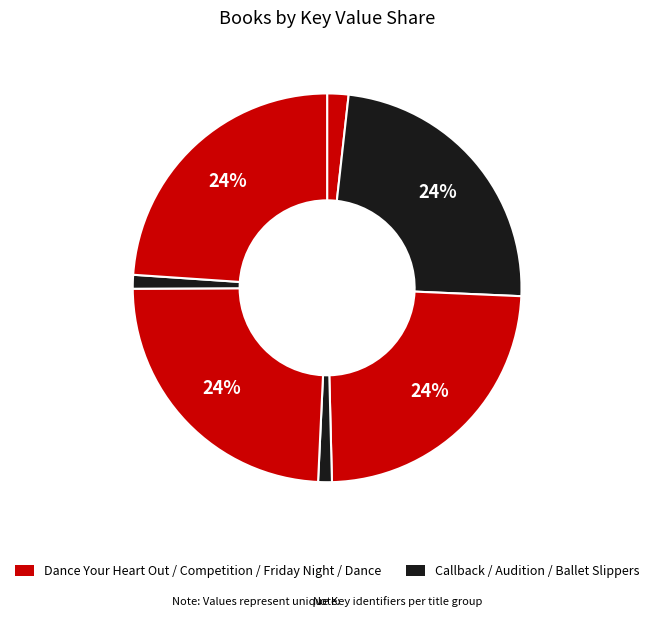

Is there a majority slice in this chart?

No